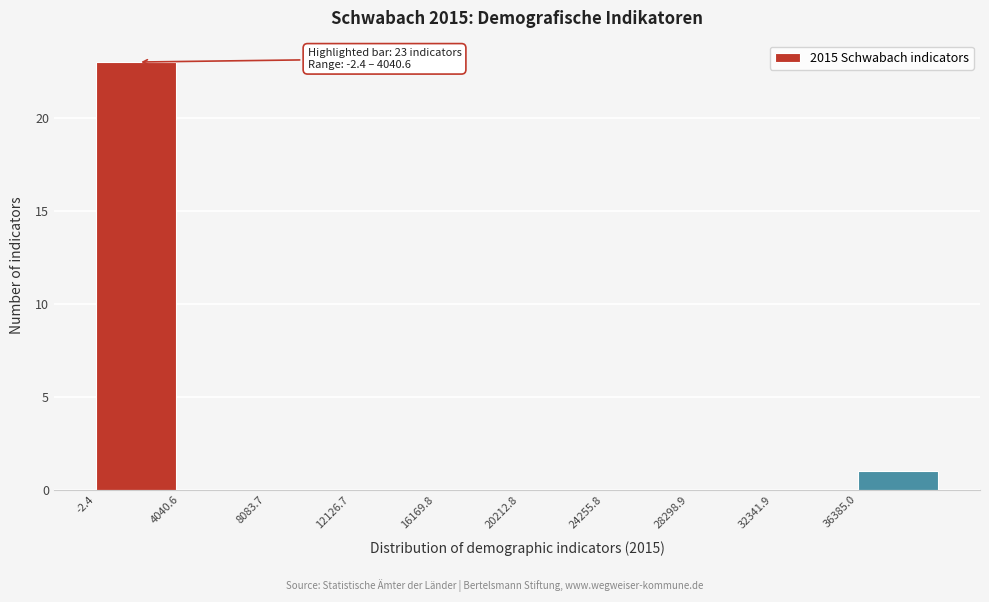

Over which range of the x-axis is the bar tallest?

0 to 4000